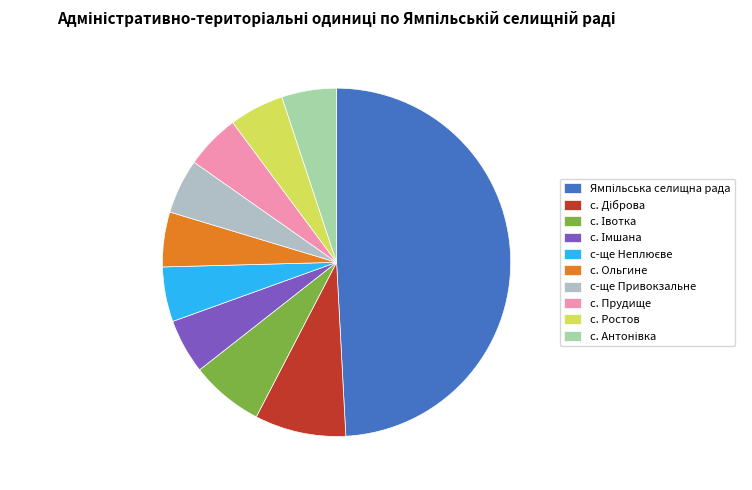

Which has a higher value, Ямпільська селищна рада or с-ще Неплюєве?

Ямпільська селищна рада